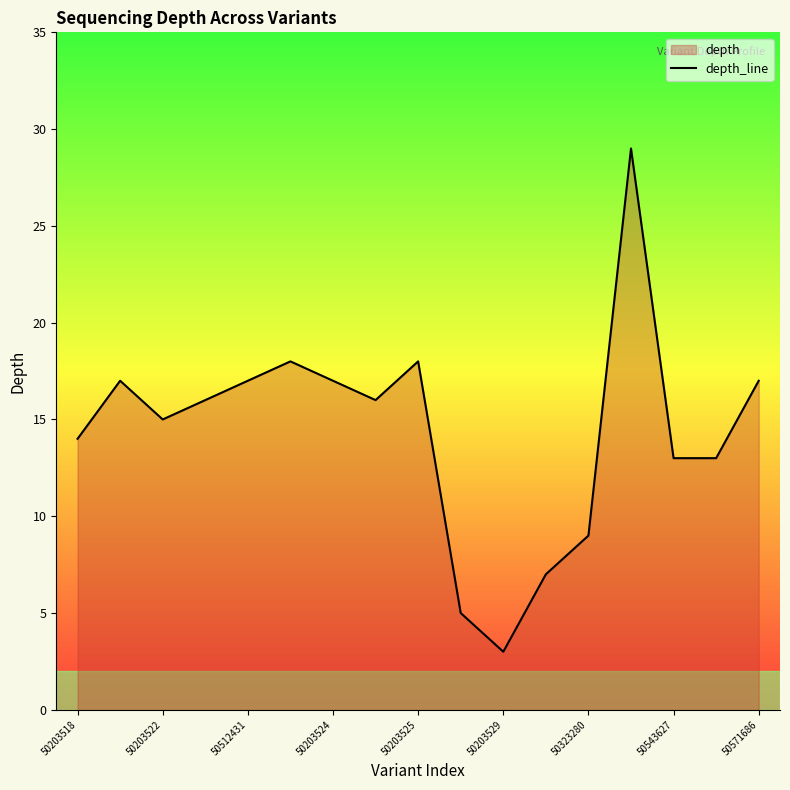

What is the ratio of the value at 50203524 to the value at 50571686?

1.0